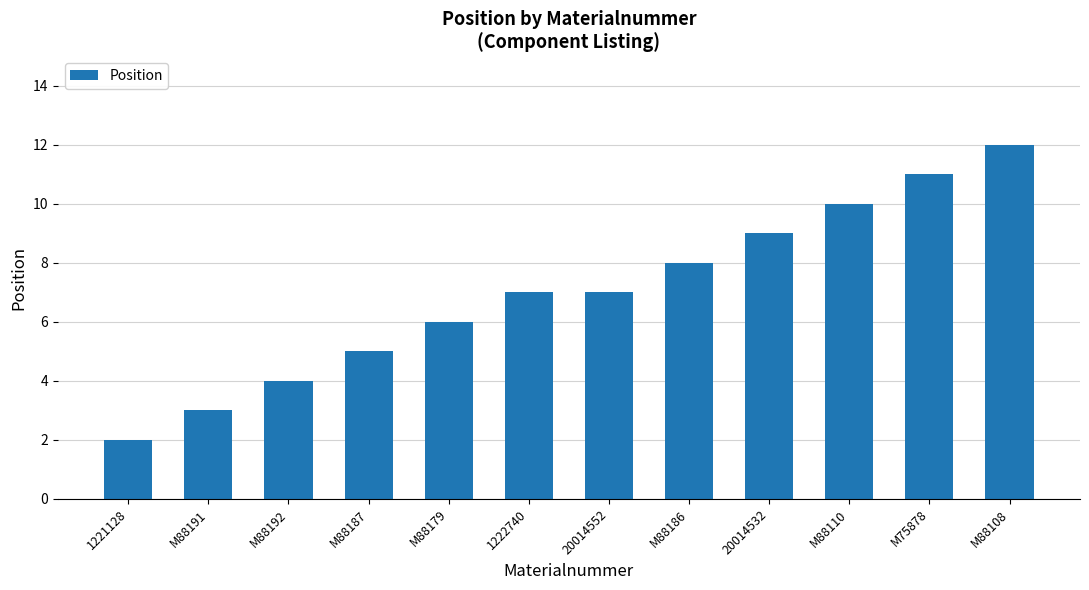

What is the difference between the second highest and second lowest values?

8